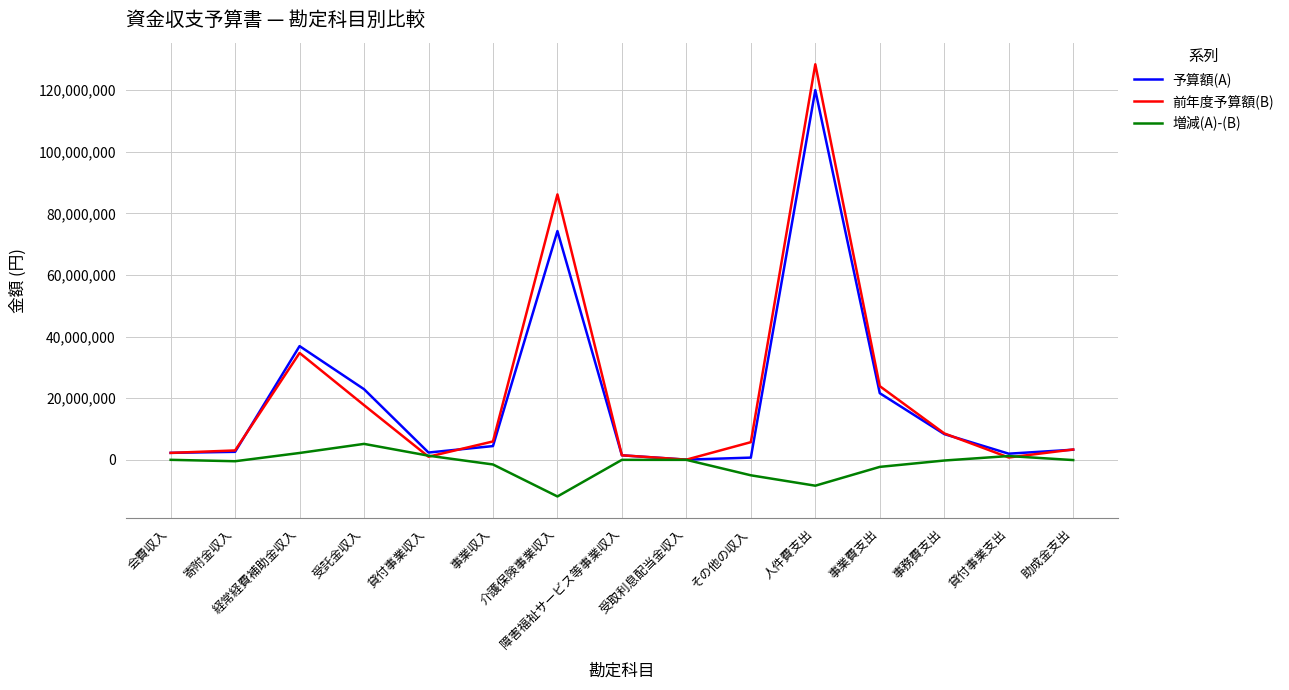

Rank the series by their maximum value, from highest to lowest.

前年度予算額(B), 予算額(A), 増減(A)-(B)